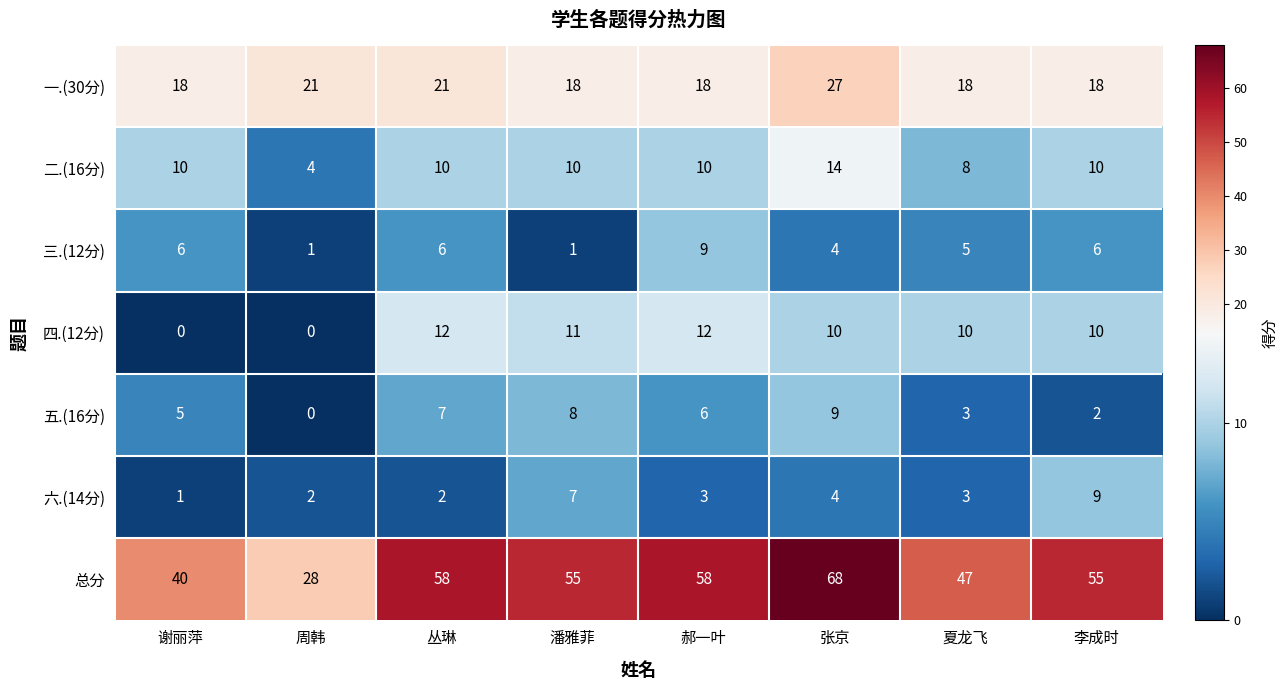

Count the number of data series in this chart.

7